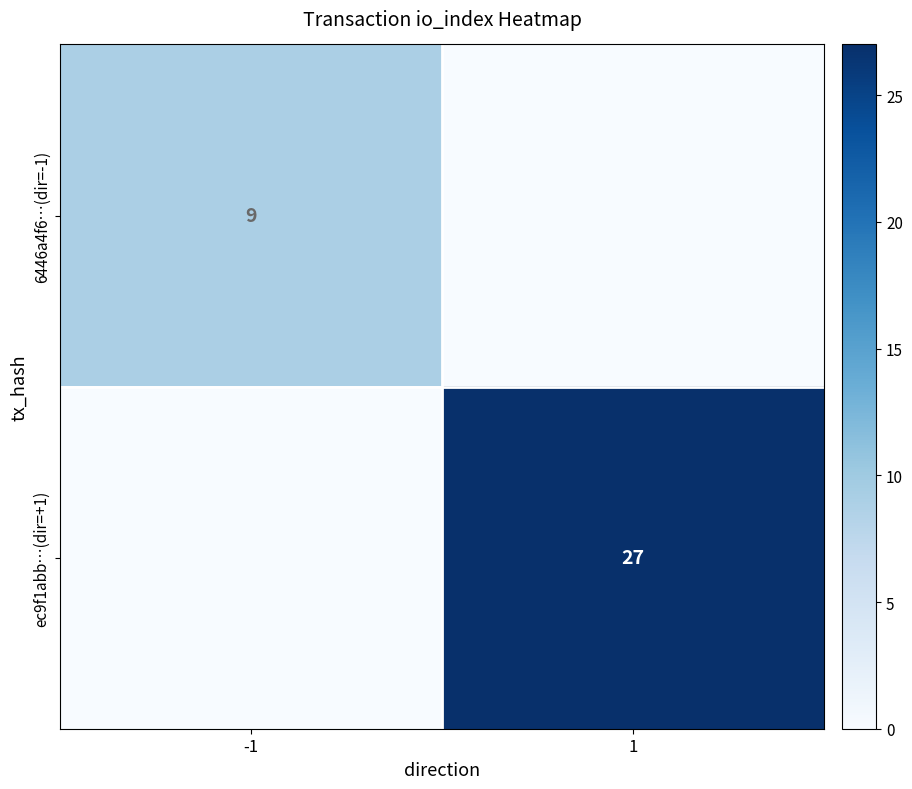

At how many categories does at least one series exceed 20?

1